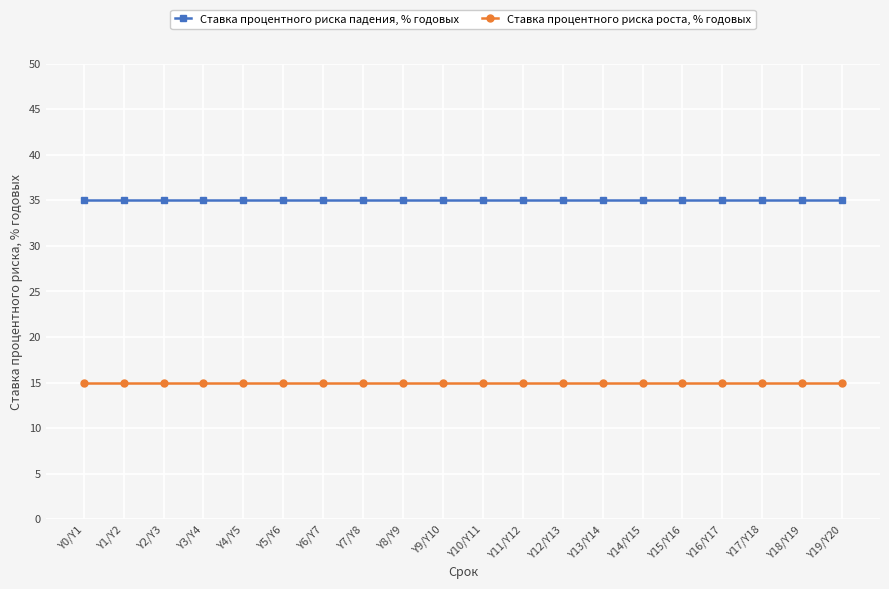

The Ставка процентного риска роста, % годовых series shows 15 at Y2/Y3. True or false?

True